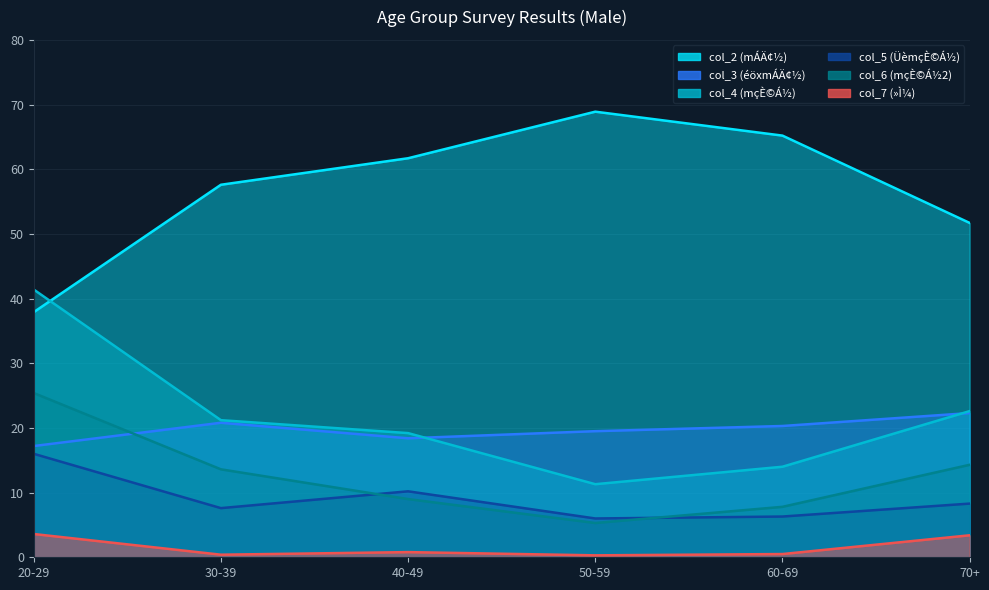

Where is the first local minimum for col_4 (mçÈ©Á½)?

50-59